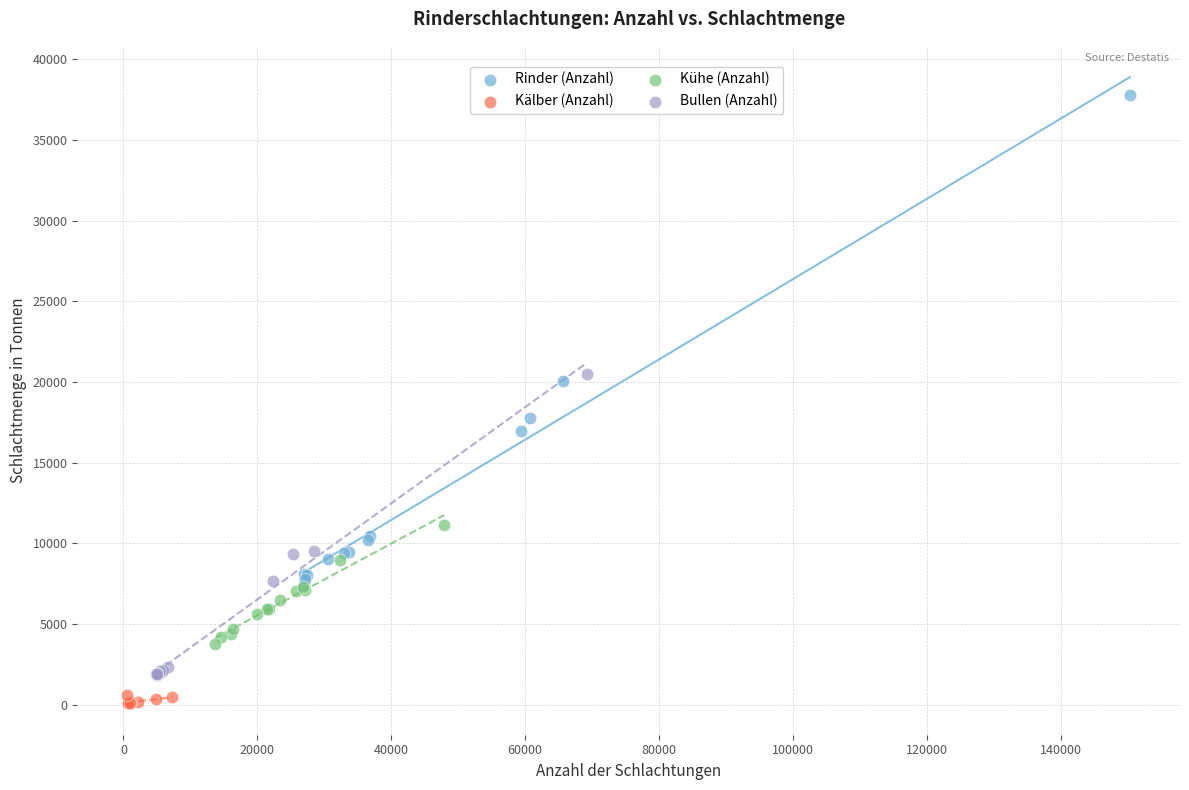

Which series contains the highest Y value?

Rinder (Anzahl)